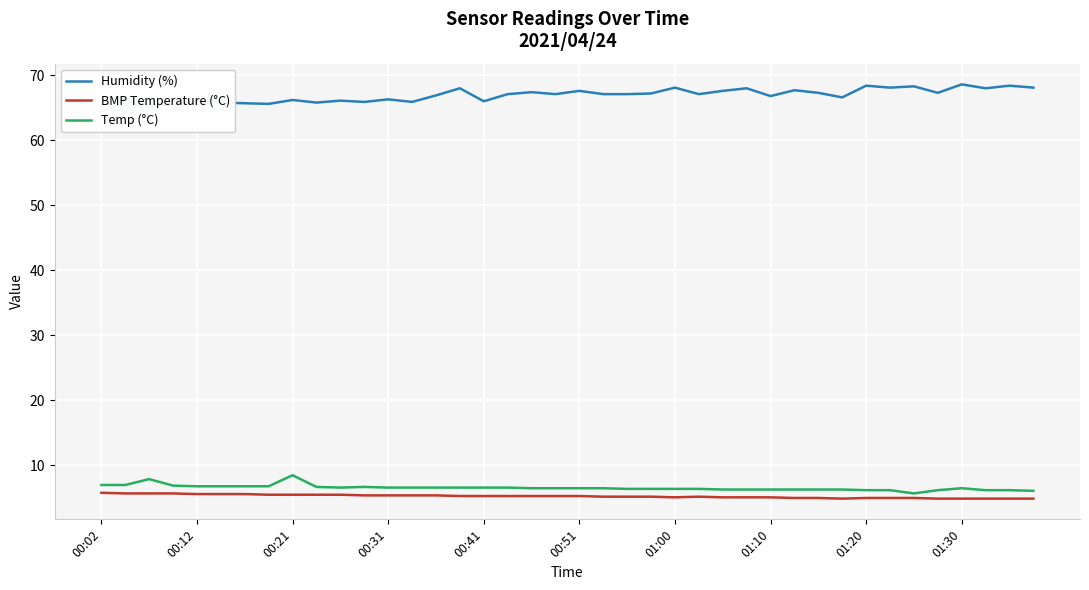

What is the total value across all series at 37?

79.1